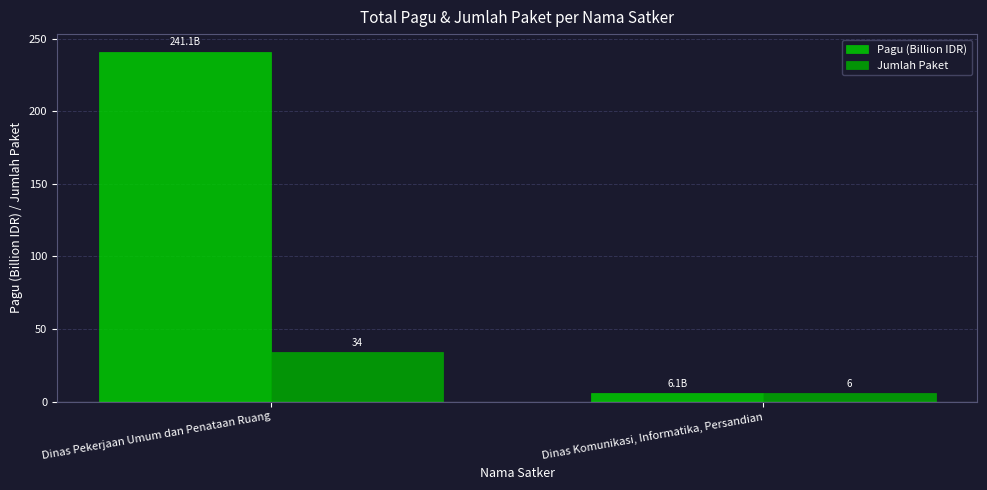

What are all the series names shown in the legend?

Pagu (Billion IDR), Jumlah Paket